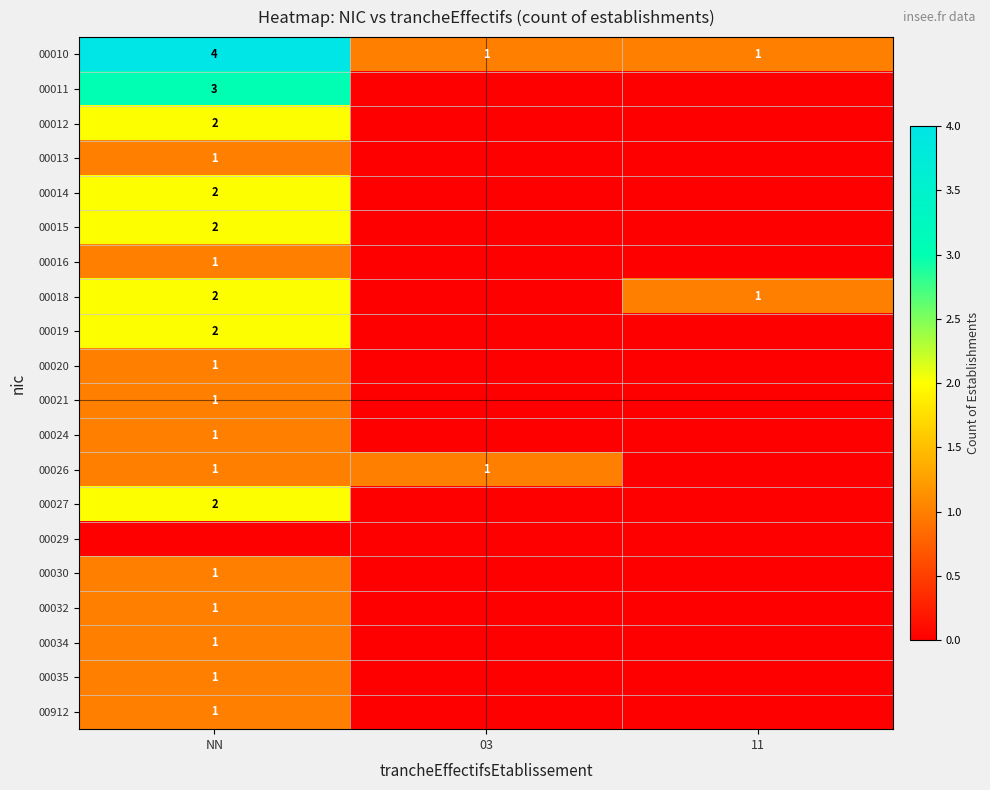

The 00032 series shows 1 at NN. True or false?

True